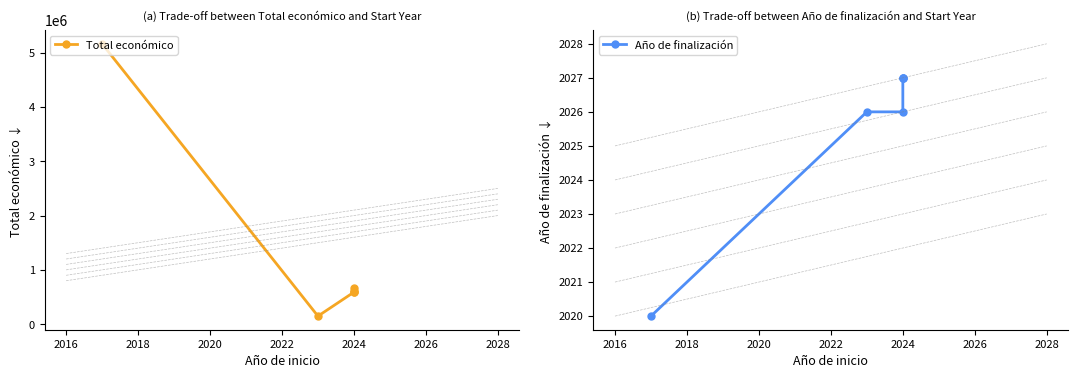

Does the chart have visible grid lines?

No